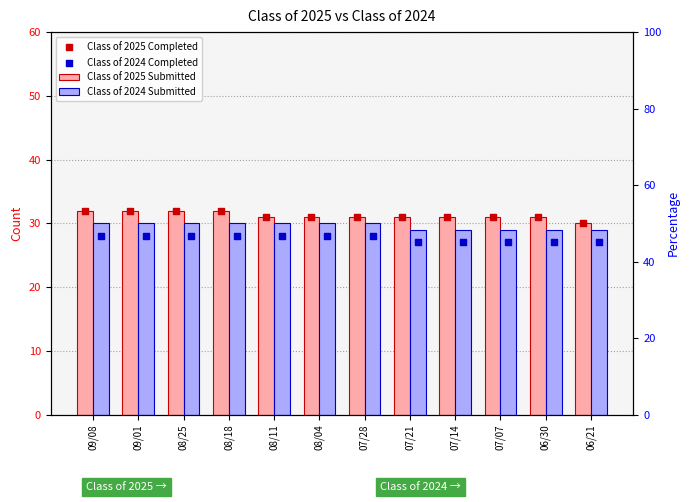

Which series contains the highest Y value?

Class of 2025 Submitted